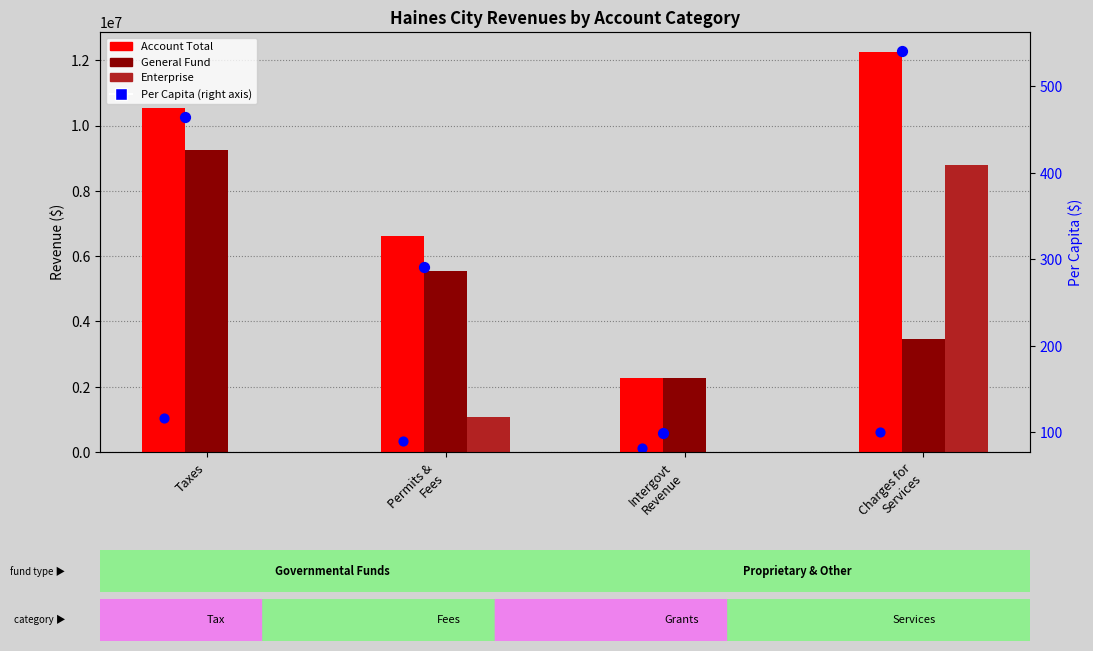

Which series contains the lowest Y value?

Enterprise